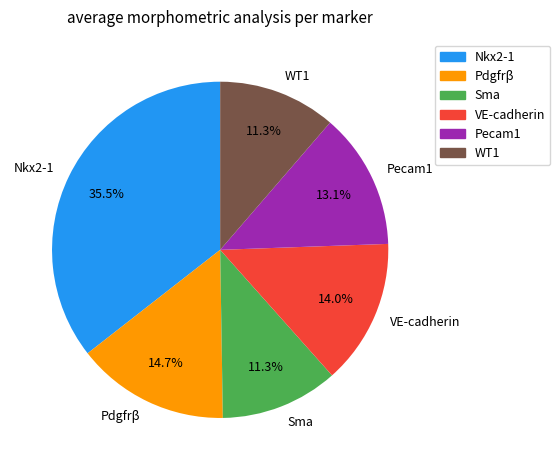

How many slices are in this pie chart?

6